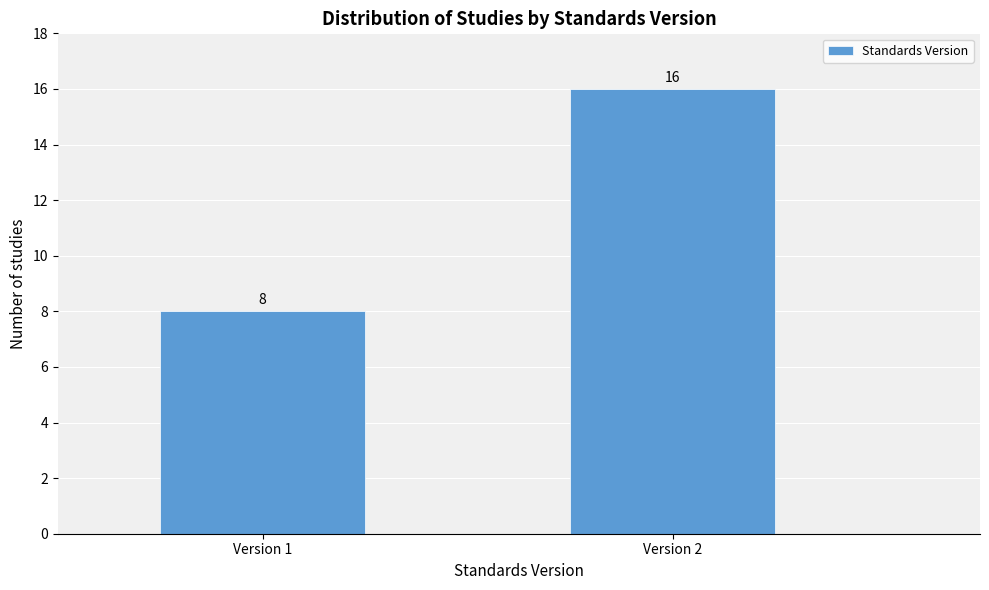

Reading left to right, transcribe all the data shown in this chart.

8	16